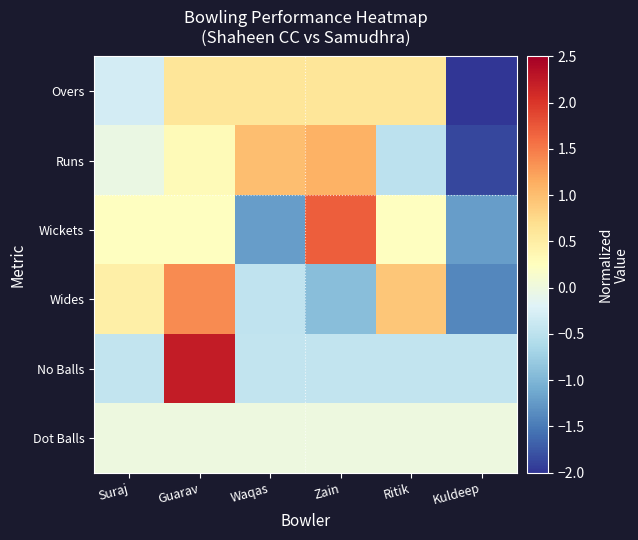

At which category is the sum across all series the highest?

Guarav